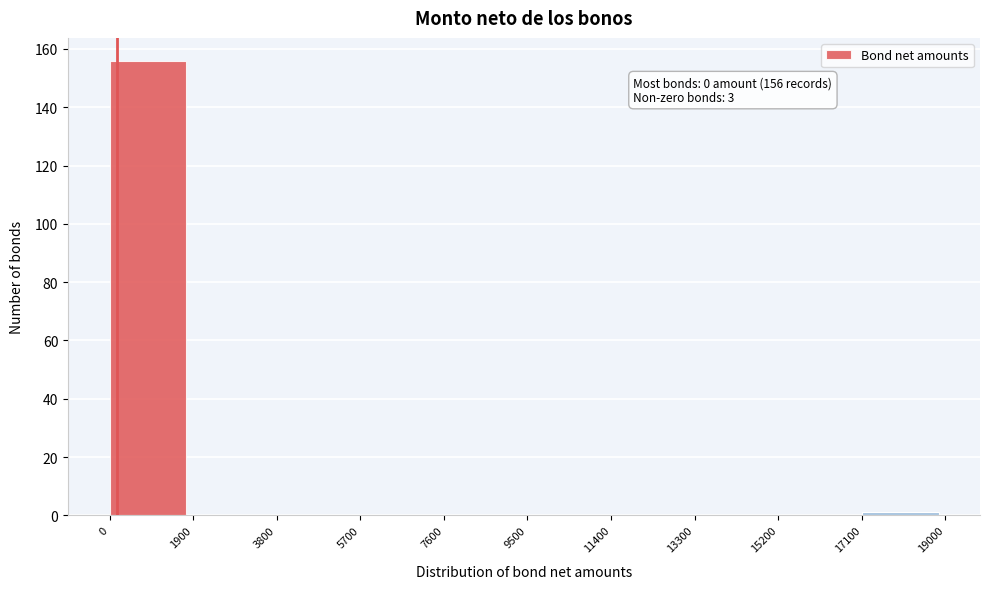

Over which range of the x-axis is the bar tallest?

0 to 1900